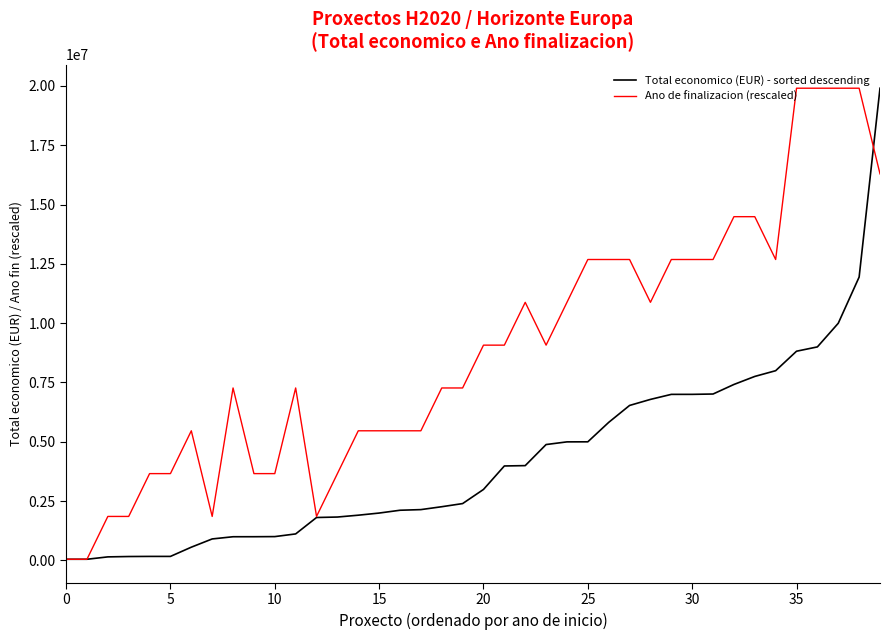

How many values in the Ano de finalizacion (rescaled) series are below 9073722?

20